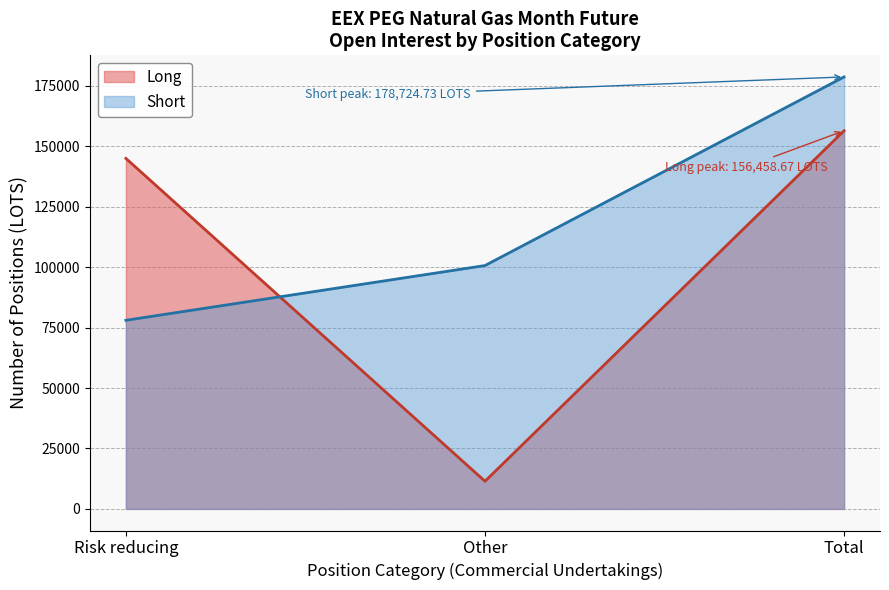

Between Risk reducing and Other, which series saw the biggest shift?

Long